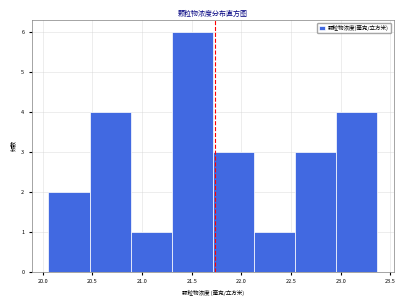

Reading left to right, transcribe this chart: for each bar, give the range it covers on the x-axis and its height. Neither the bar edges nor the heights are printed on the chart, so give them approximately, as read against the axes.

20.05 to 20.45: 2
20.45 to 20.90: 4
20.90 to 21.30: 1
21.30 to 21.70: 6
21.70 to 22.15: 3
22.15 to 22.55: 1
22.55 to 22.95: 3
22.95 to 23.35: 4